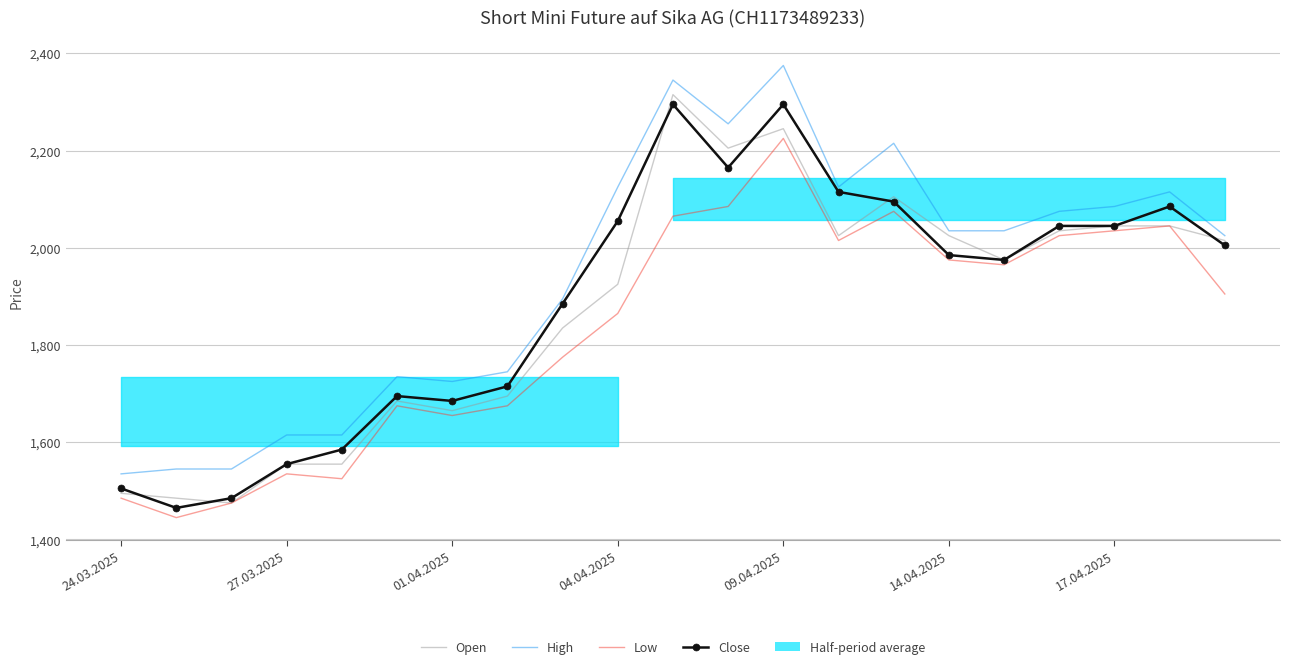

How many lines are shown in the chart?

4